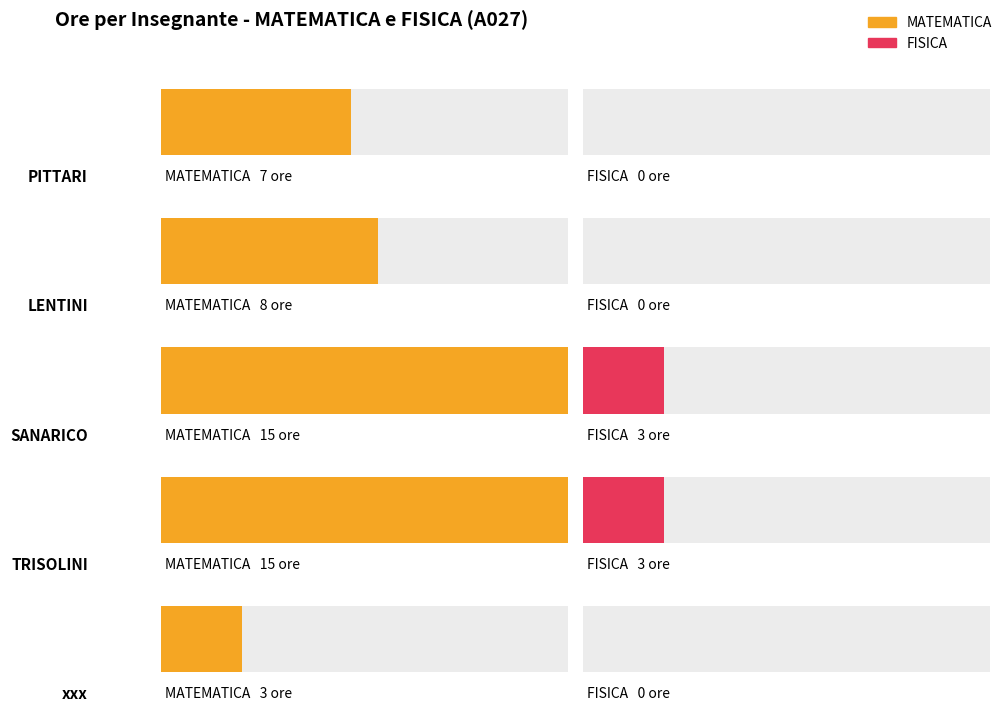

Reading left to right, what are all the values shown in this chart?

MATEMATICA: 7	8	15	15	3
FISICA: 0	0	3	3	0